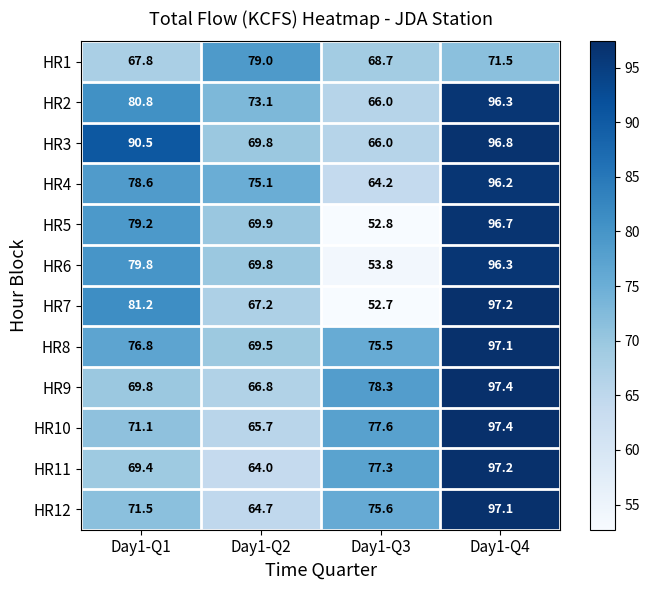

What is the difference between the second highest and second lowest values in the HR11 series?

7.9